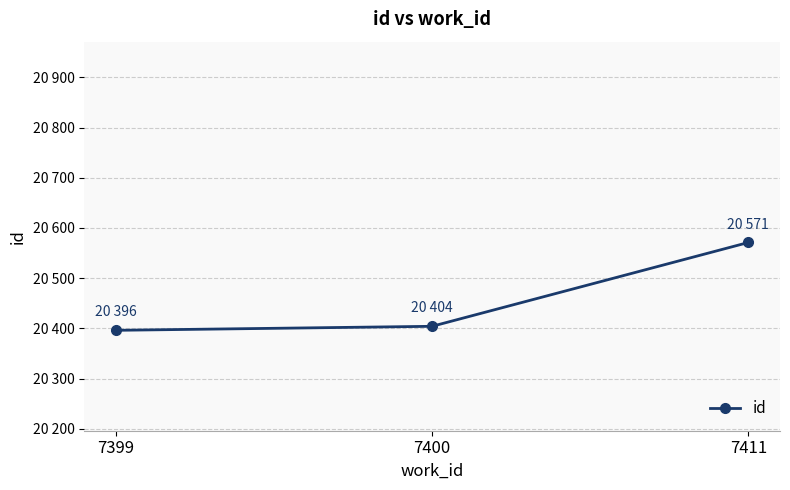

Is this an area chart (filled region under the line)?

No